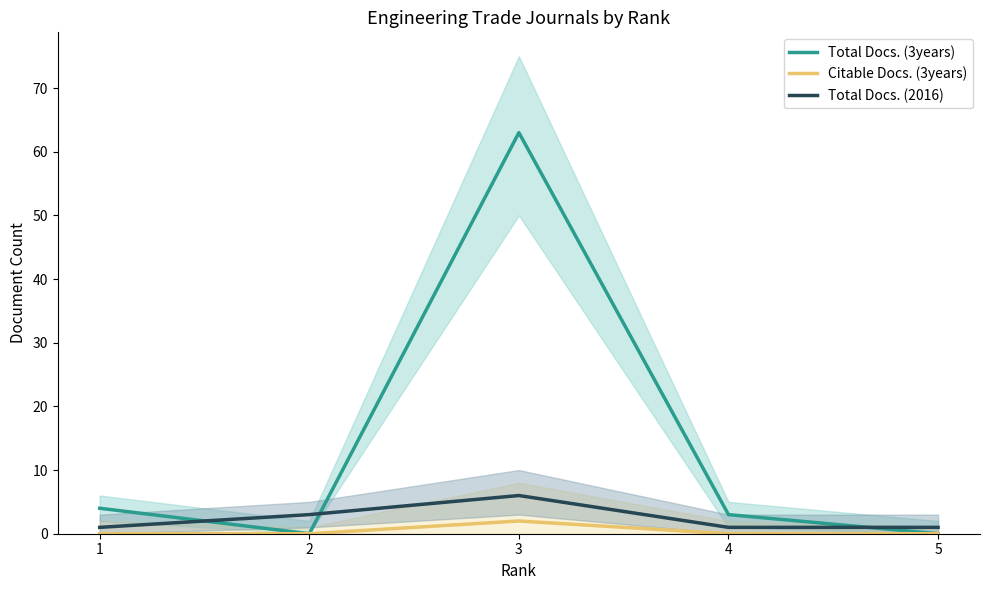

Reading left to right, transcribe all the data shown in this chart.

Total Docs. (3years): 1=4	2=0	3=63	4=3	5=0
Citable Docs. (3years): 1=0	2=0	3=2	4=0	5=0
Total Docs. (2016): 1=1	2=3	3=6	4=1	5=1